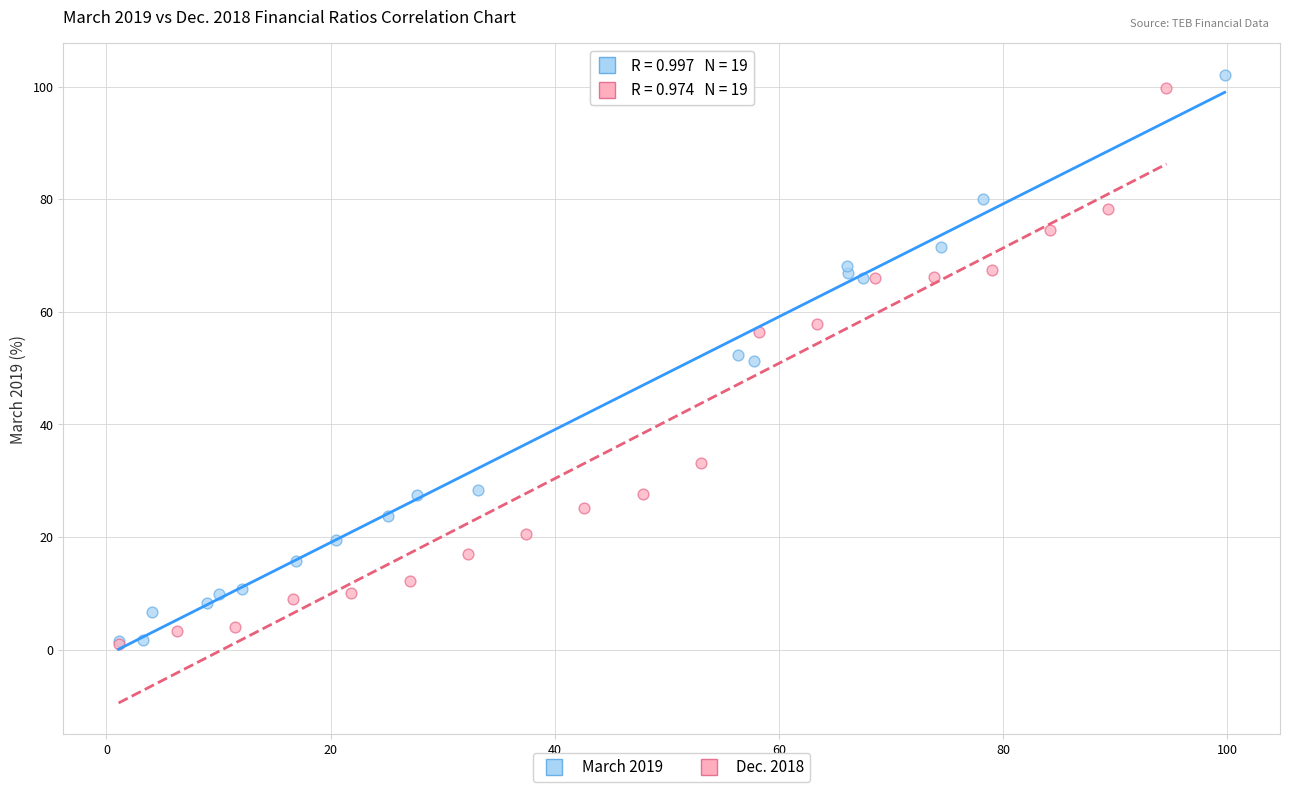

What are all the series names shown in the legend?

March 2019, Dec. 2018